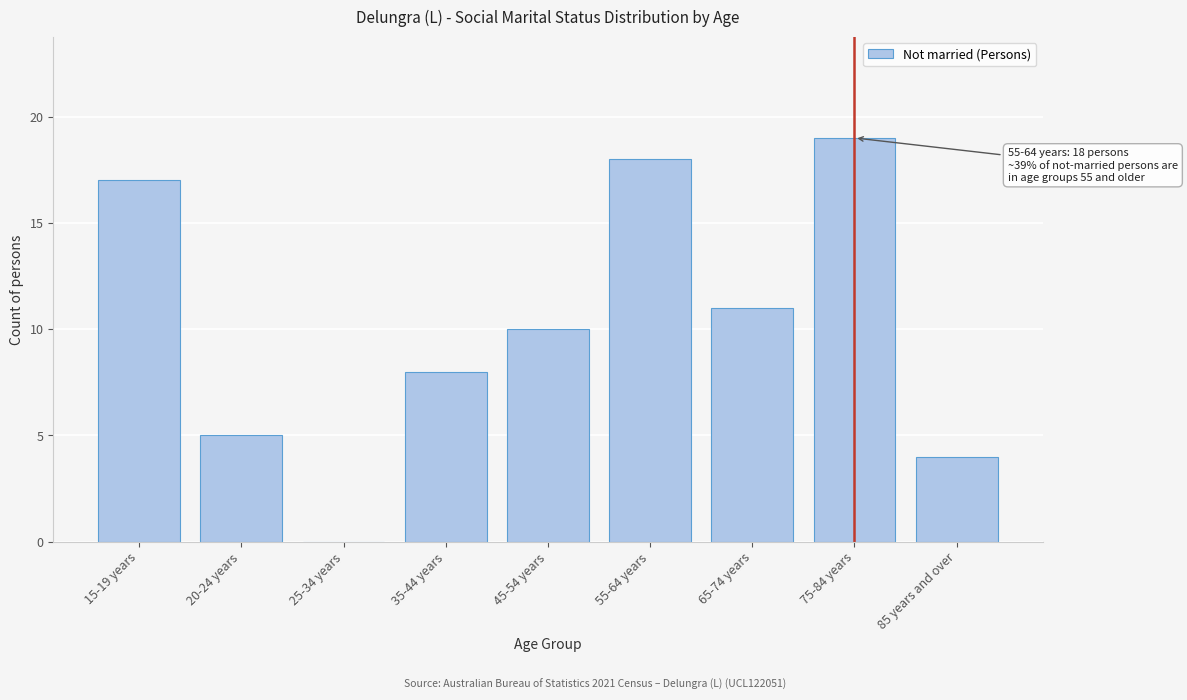

Reading left to right, what are all the values shown in this chart?

15-19 years=17	20-24 years=5	25-34 years=0	35-44 years=8	45-54 years=10	55-64 years=18	65-74 years=11	75-84 years=19	85 years and over=4